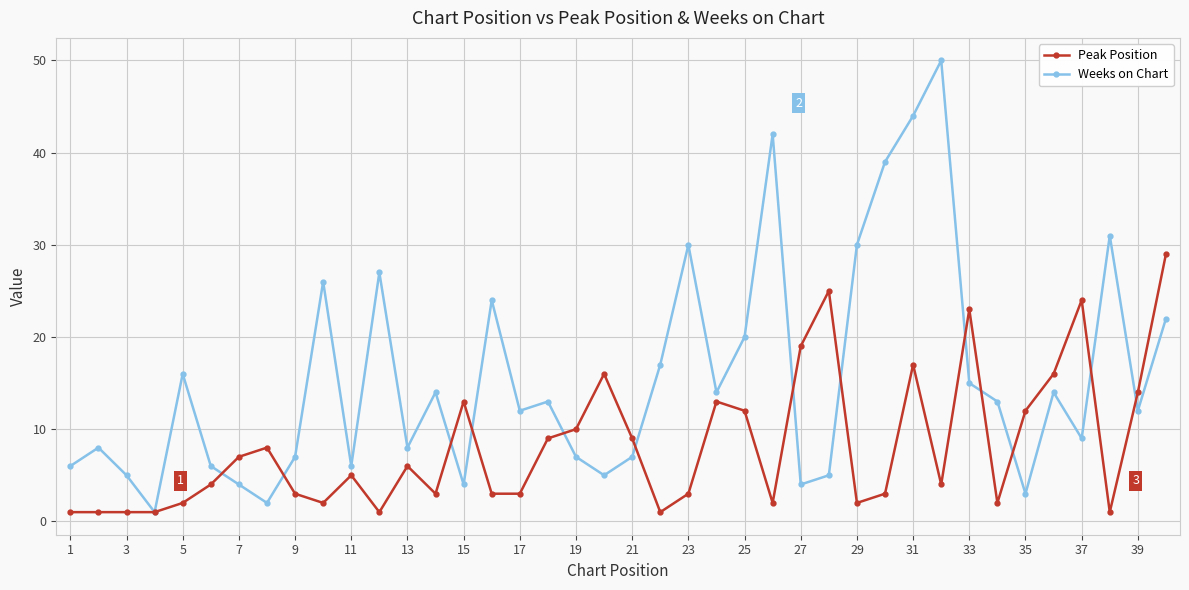

Rank the series by their maximum value, from lowest to highest.

Peak Position, Weeks on Chart